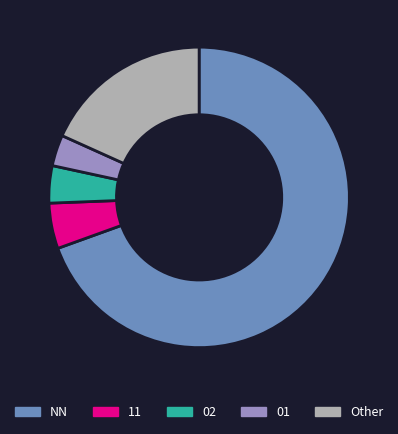

Approximately how many times larger is the value at 02 compared to 11?

0.8